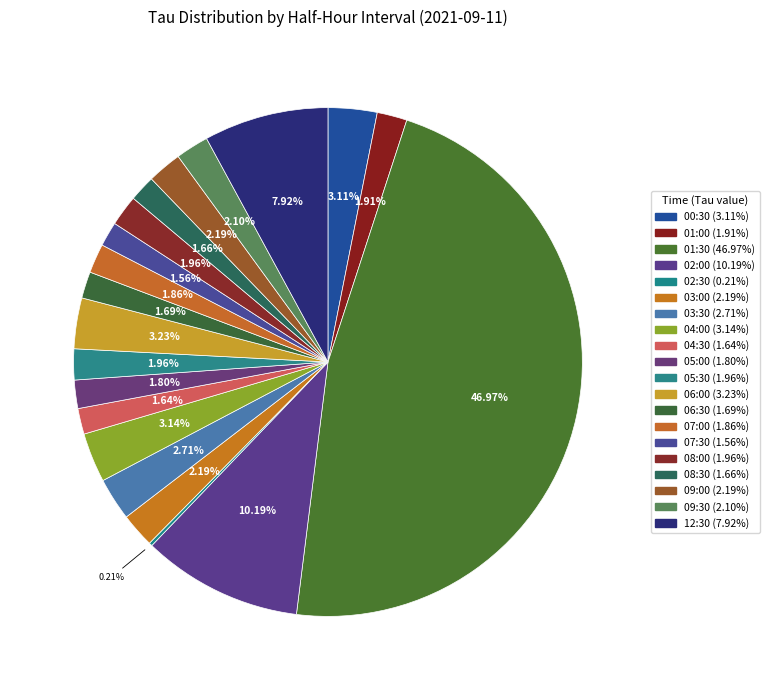

How many segments does this pie chart have?

20